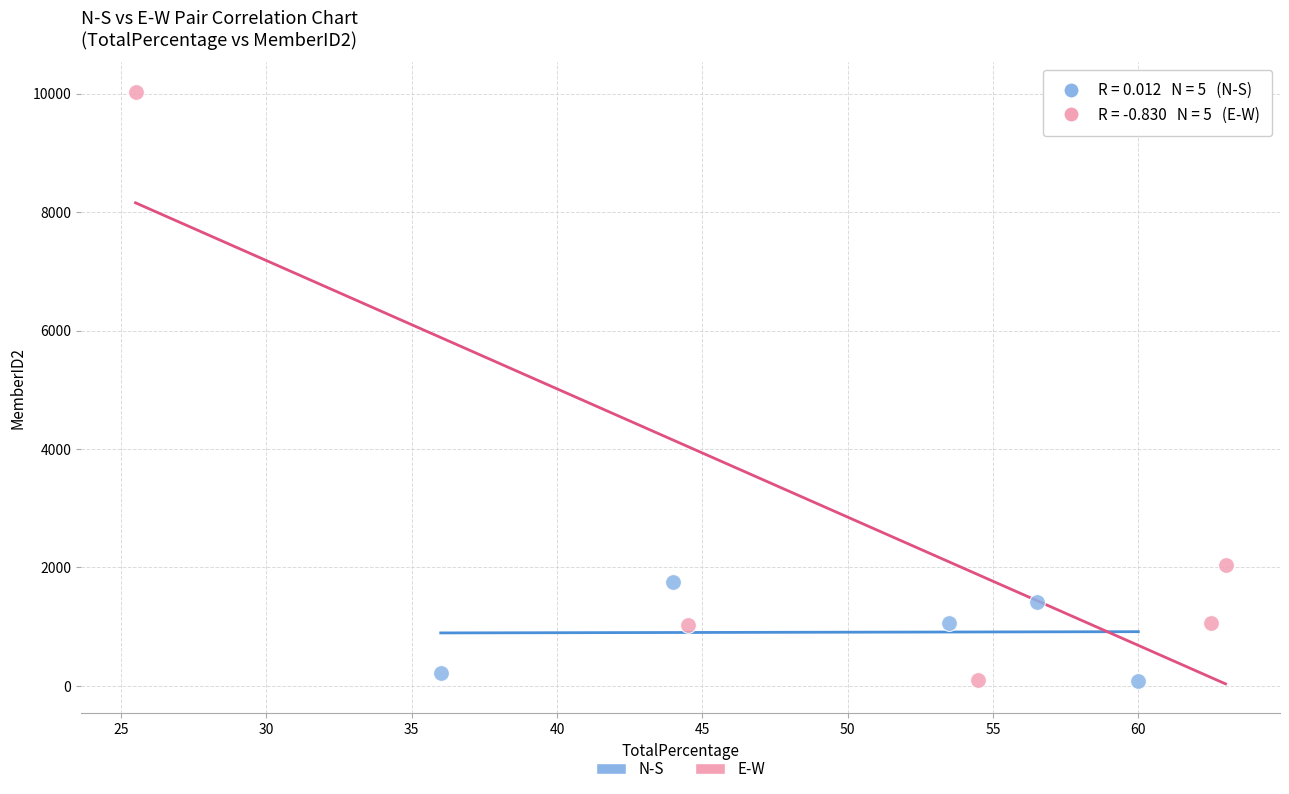

What are all the series names shown in the legend?

N-S, E-W